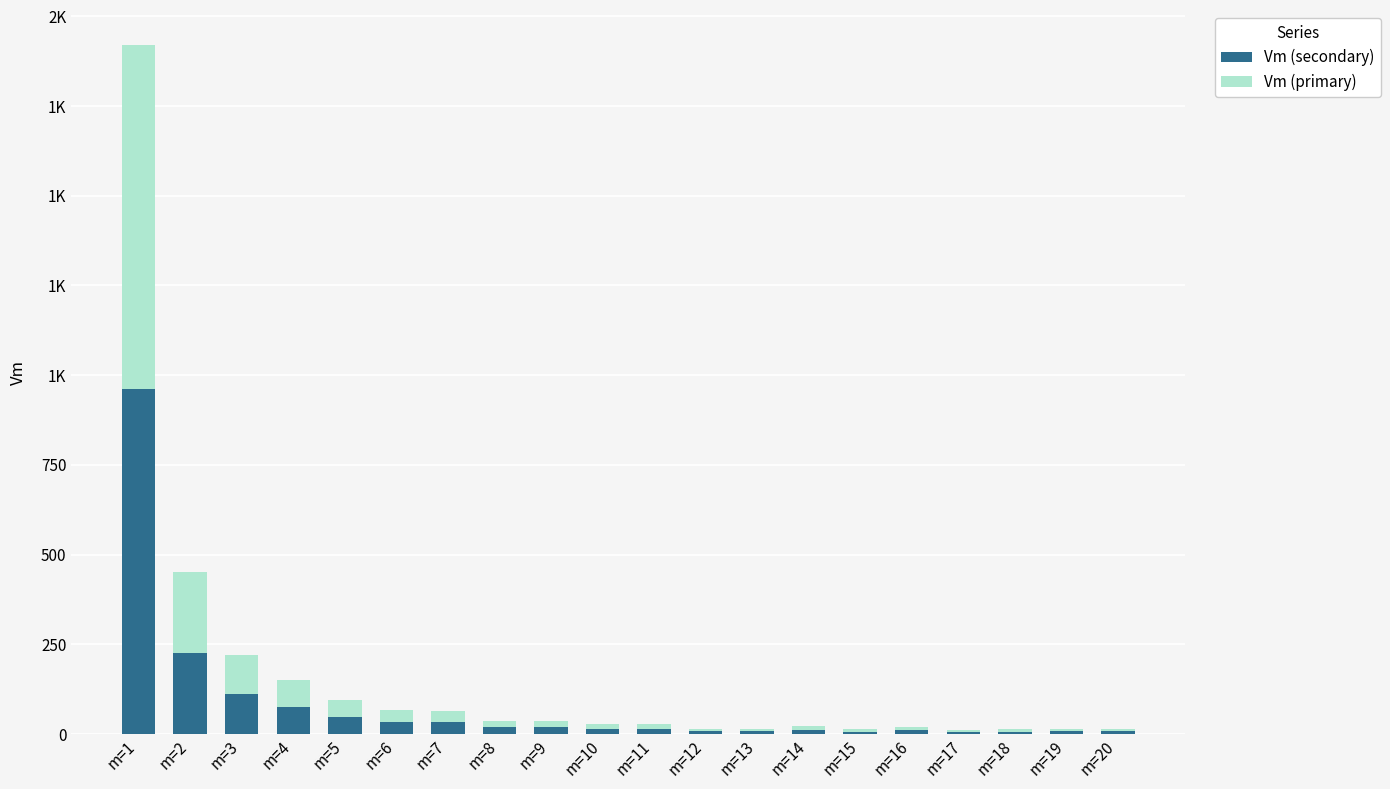

What is the difference between the maximum and minimum values in the Vm (primary) series?

954